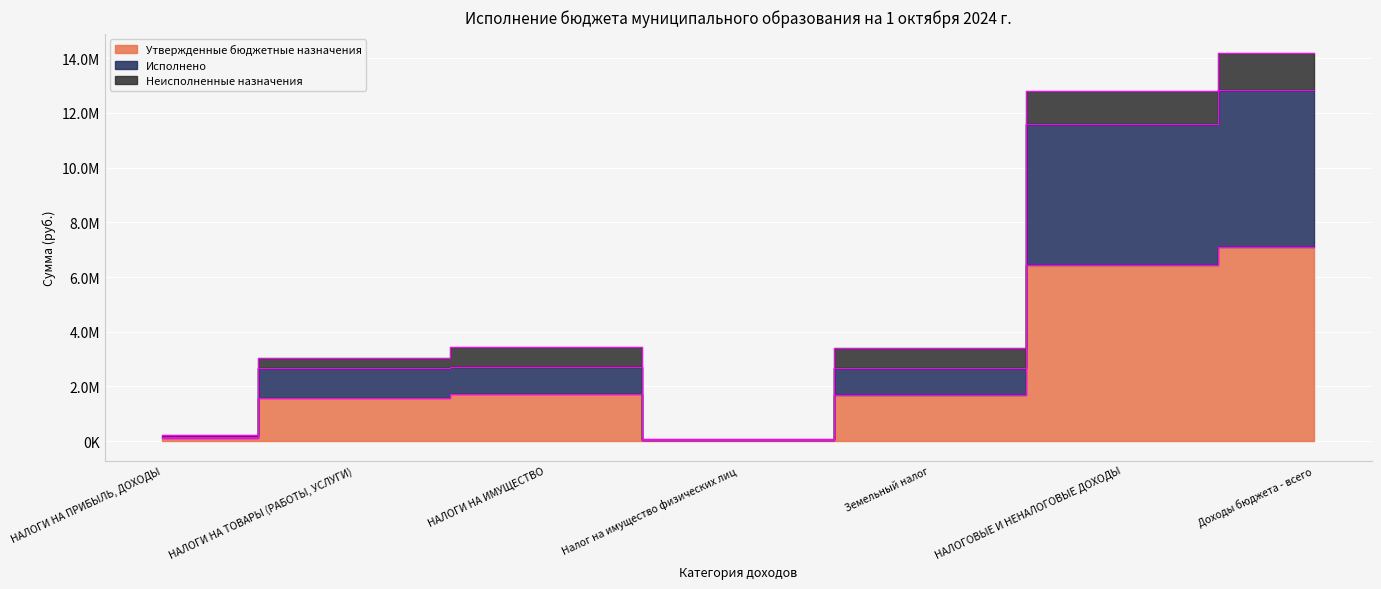

What is the value of the Утвержденные бюджетные назначения point at the 4th from the left?

30000.0